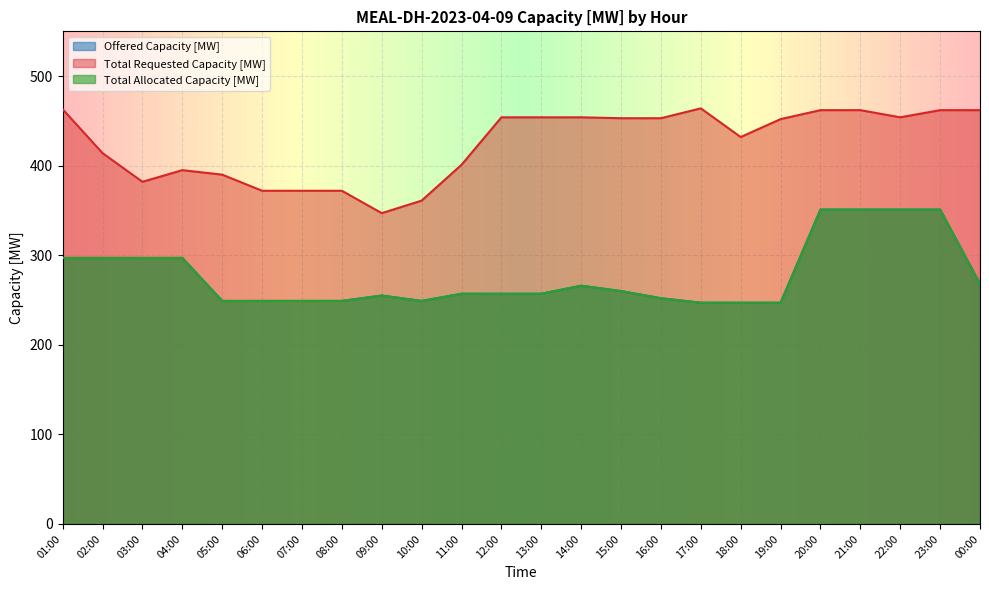

Where is Offered Capacity [MW] nearest to the value 299?

01:00